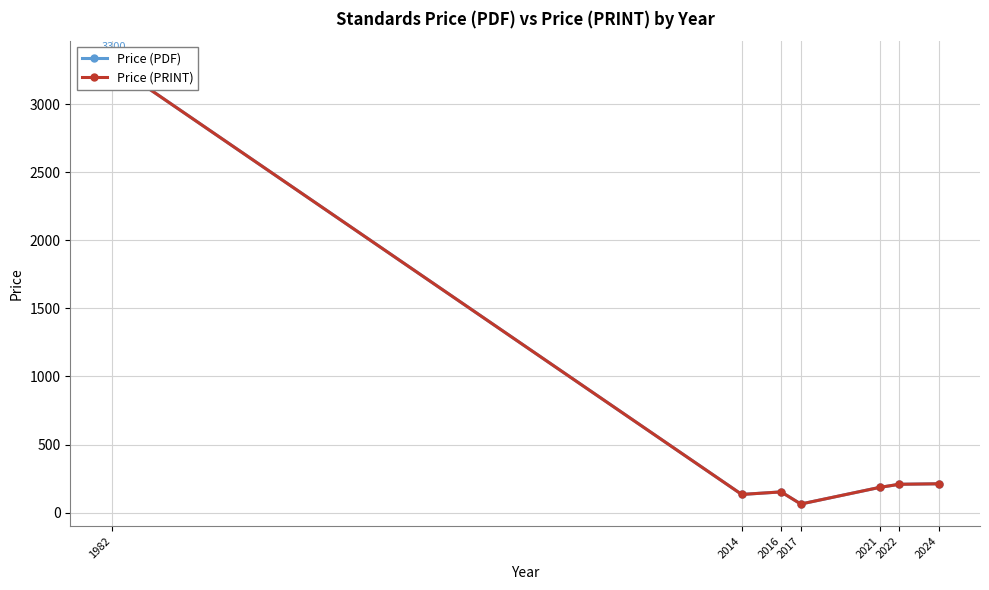

Reading left to right, list all the values displayed in this chart.

Price (PDF): 3300.0	133.3	152.0	63.0	185.0	208.0	211.7
Price (PRINT): 3300.0	133.3	152.0	63.0	185.0	208.0	211.7